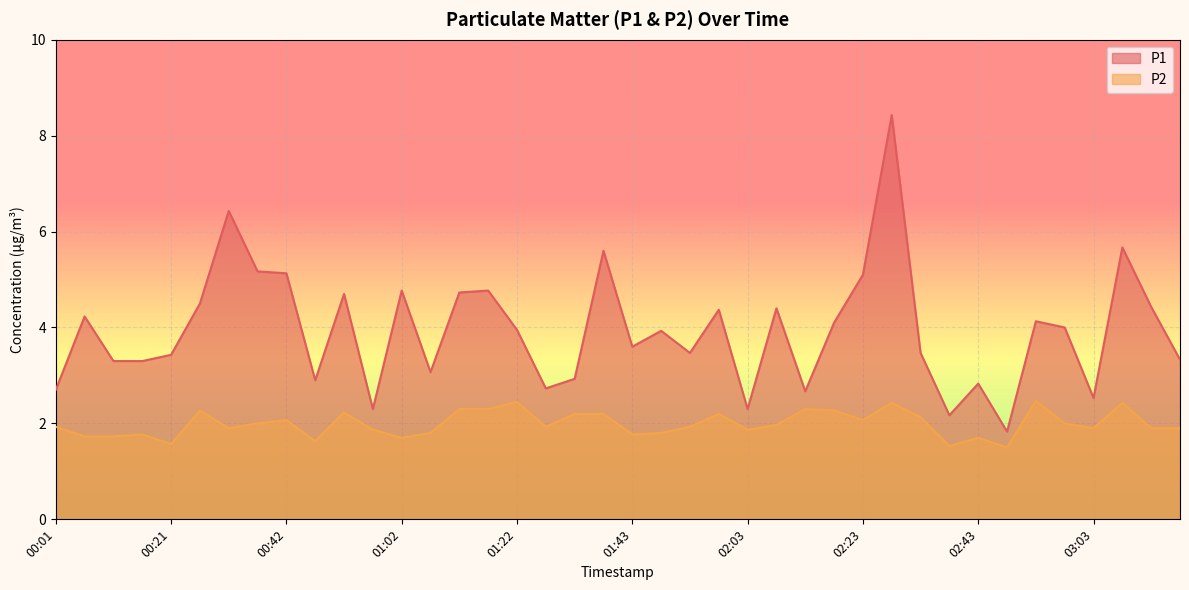

What is the average value of the P1 series?

3.9